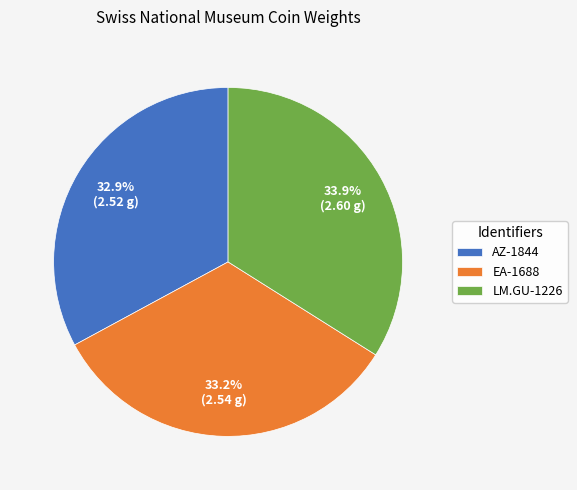

What is the ratio of the value at EA-1688 to the value at LM.GU-1226?

1.0